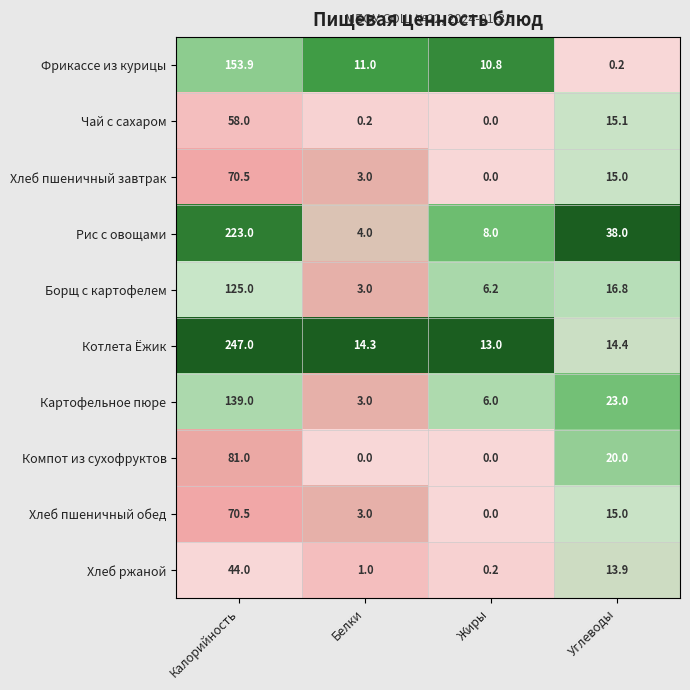

What is the difference between the highest and lowest values at Белки?

14.3